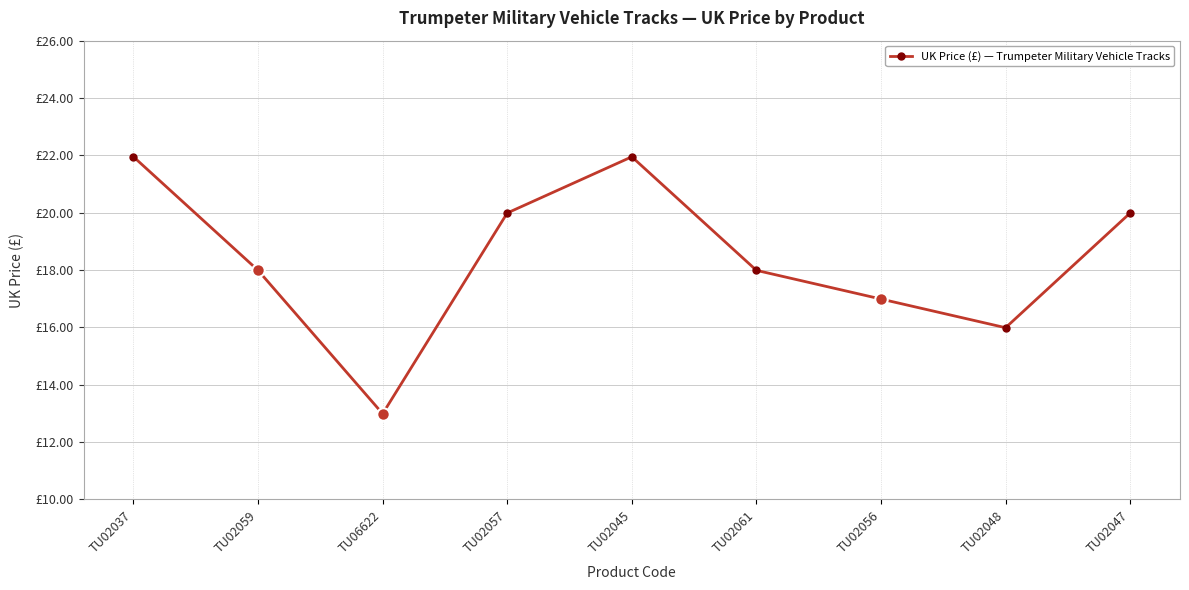

Reading left to right, what are all the values shown in this chart?

21.9	18.0	13.0	20.0	21.9	18.0	17.0	16.0	20.0